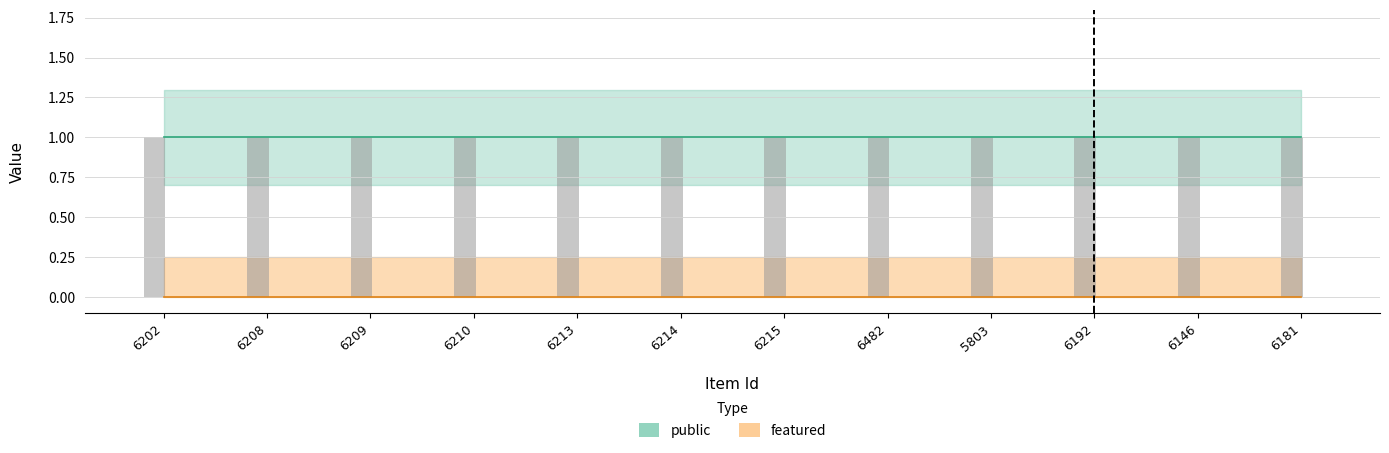

At which label does featured reach its minimum?

6202